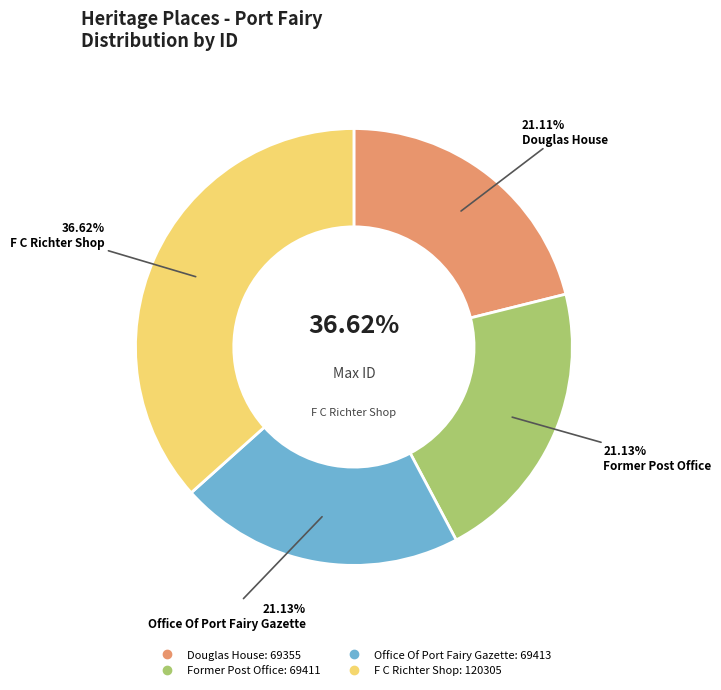

To the nearest percent, what is the difference between the largest and smallest slice percentages?

16%